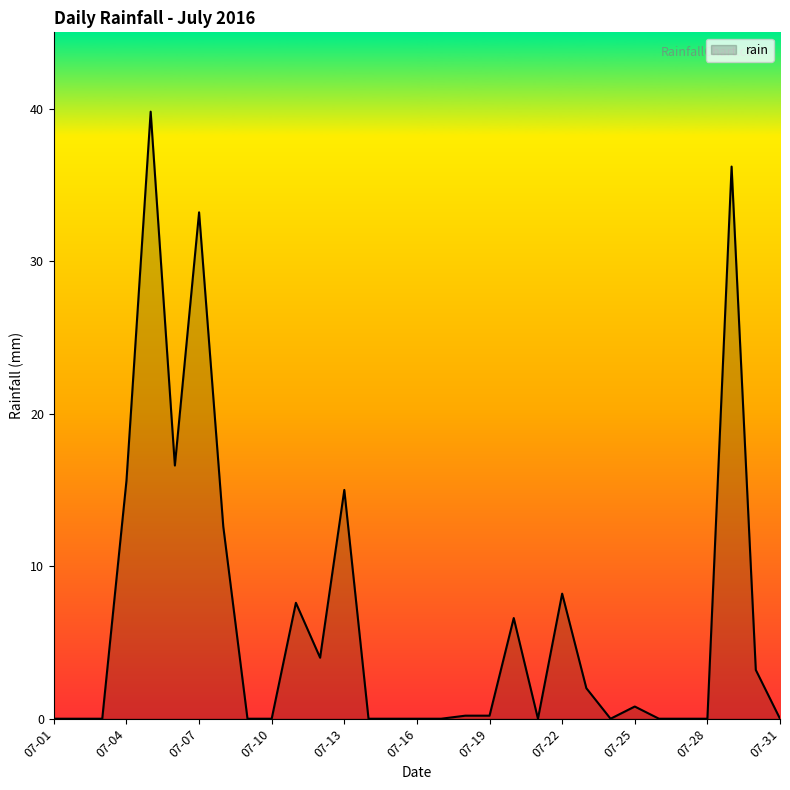

What is the difference between the maximum and minimum values?

39.8